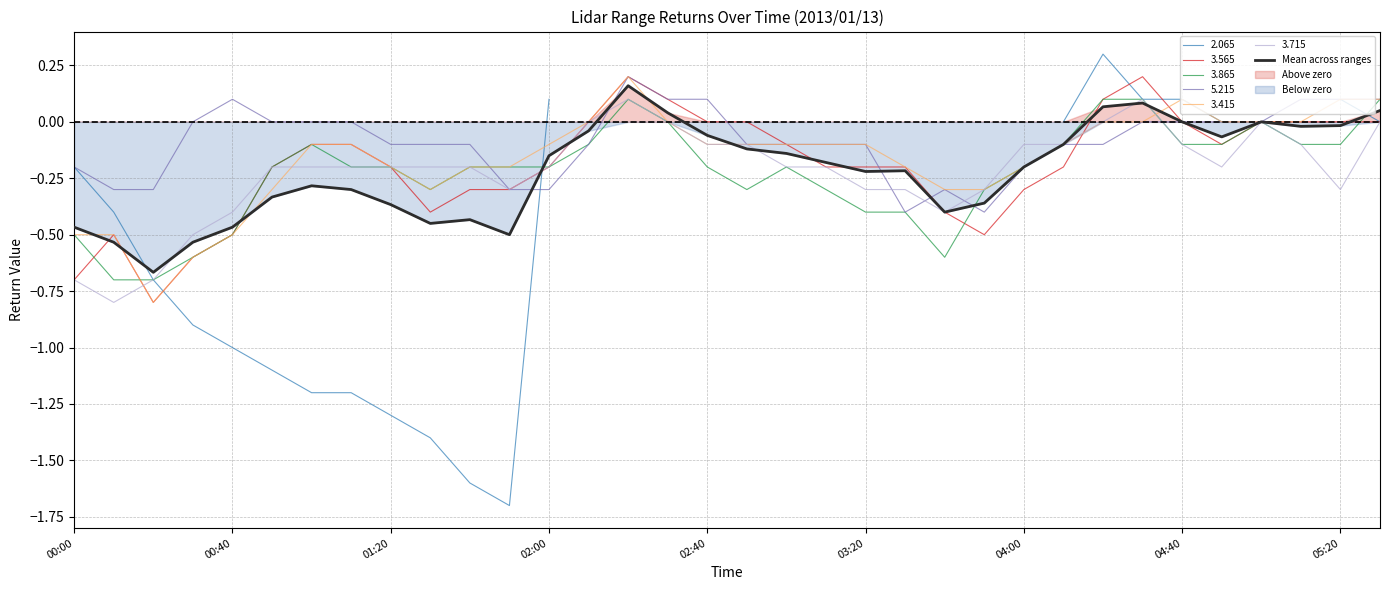

True or false: 3.565 has a value of -0.2 at 03:20.

True